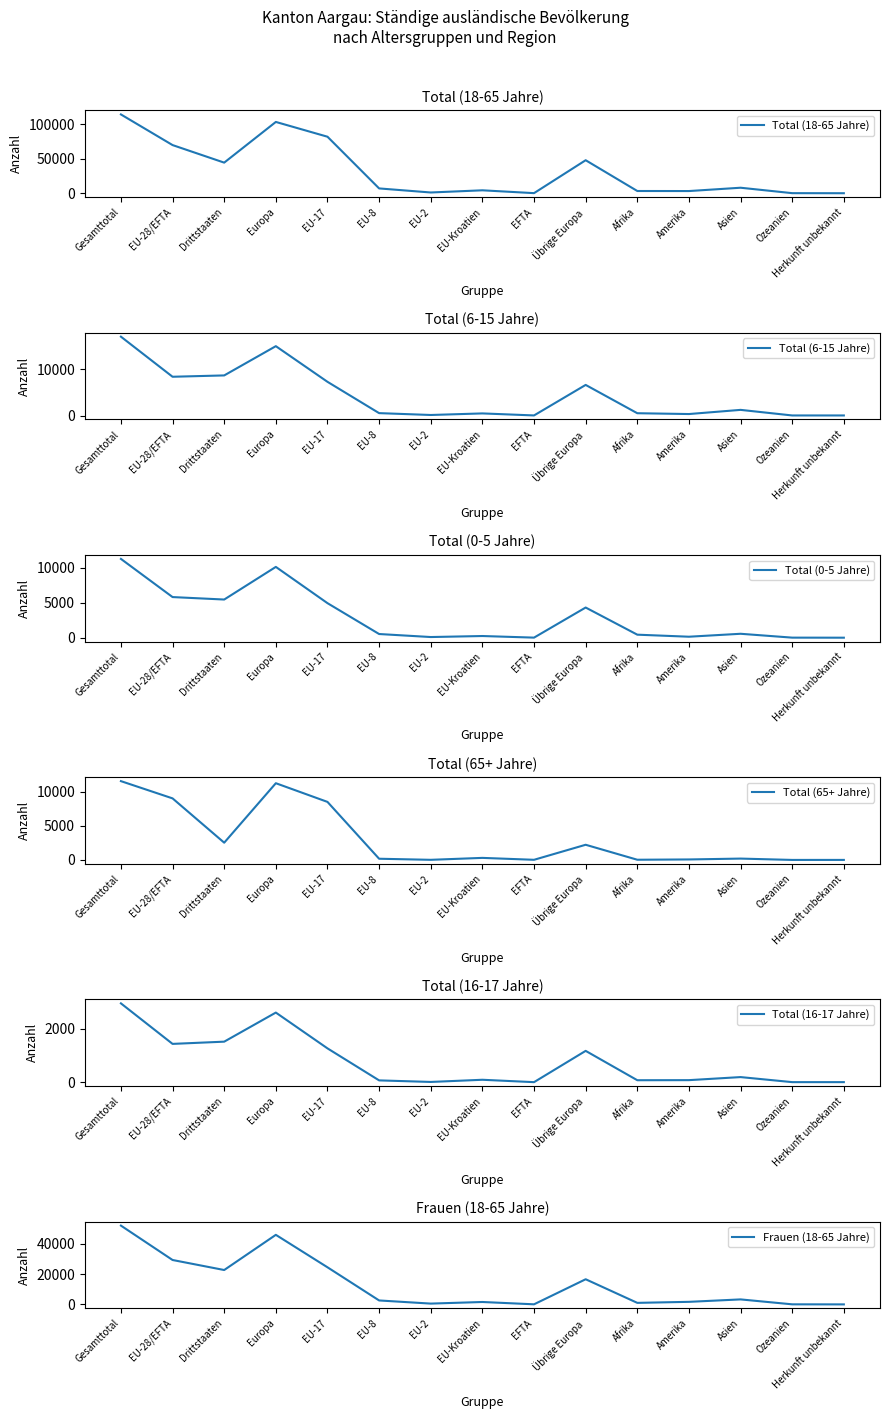

Is it true that Frauen (18-65 Jahre) equals 24558 at EU-17?

True